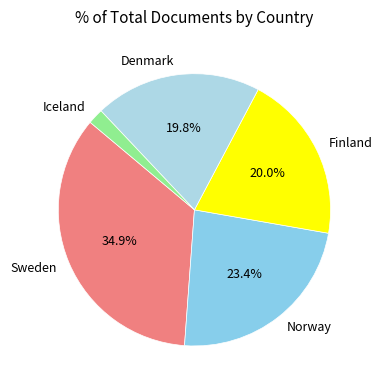

To the nearest percent, what portion does Iceland represent?

2%